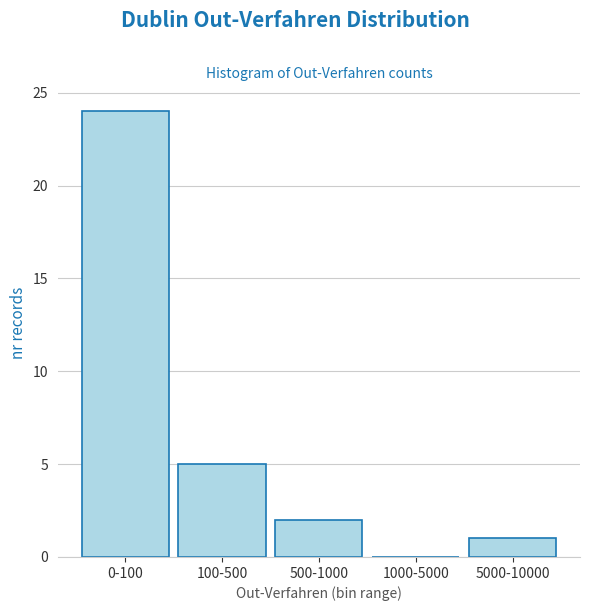

Reading left to right, extract all data points from this chart.

0-100=24	100-500=5	500-1000=2	1000-5000=0	5000-10000=1